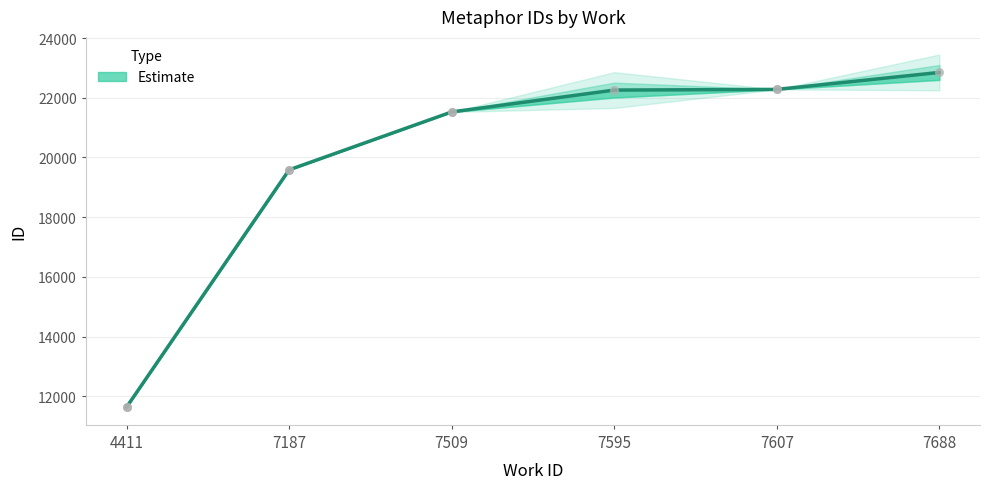

What is the ratio of the value at 7595 to the value at 7607?

1.0